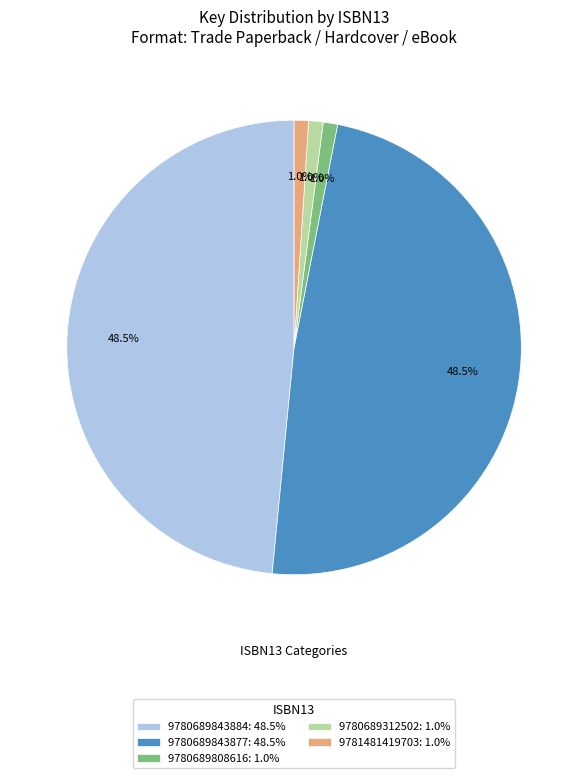

What percentage do 9781481419703 and 9780689843884 together represent?

49.5%